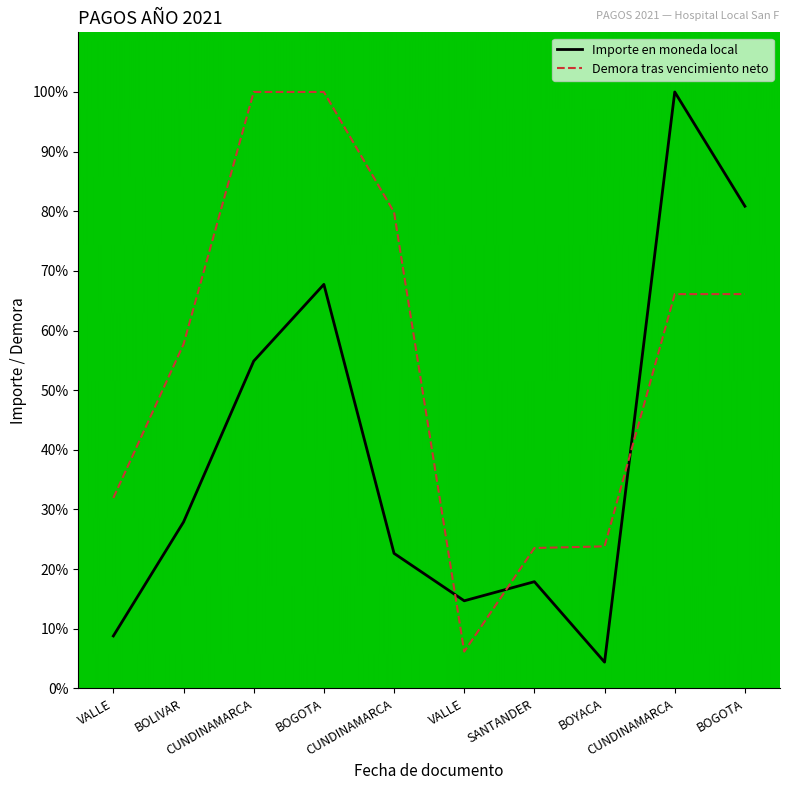

What is the difference between the second highest and second lowest values in the Demora tras vencimiento neto series?

76.5